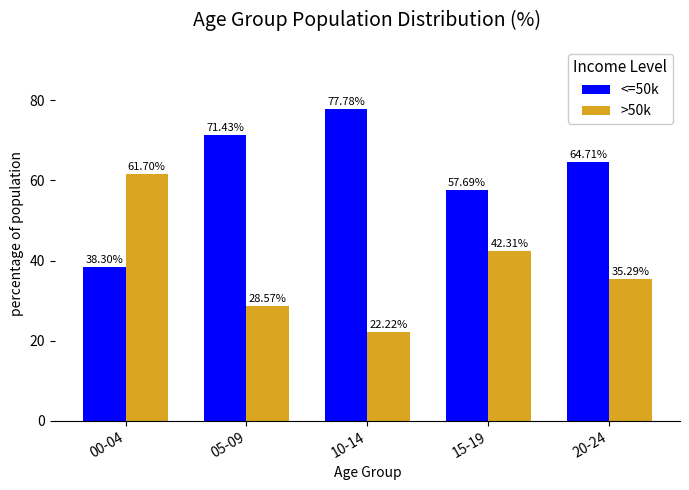

Count the number of data series in this chart.

2